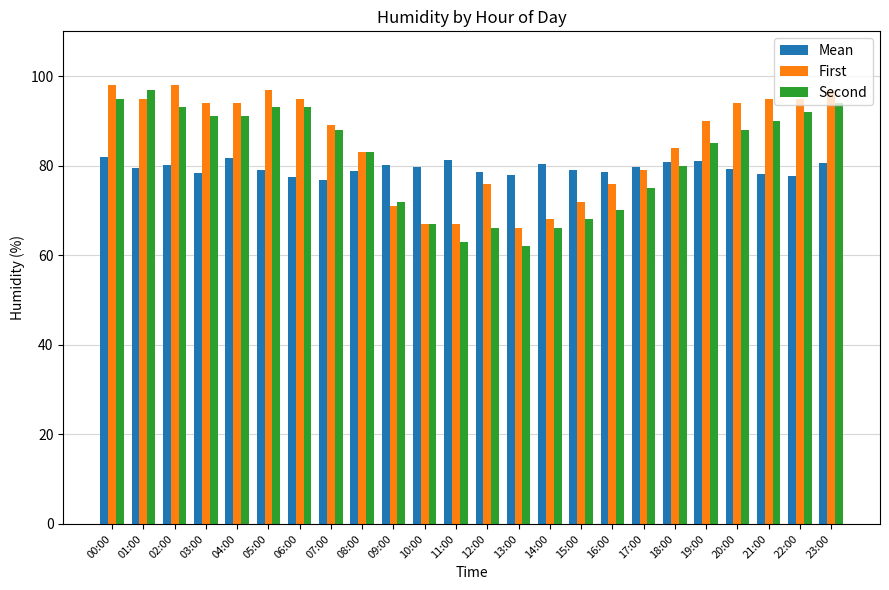

How many groups of bars are there?

24